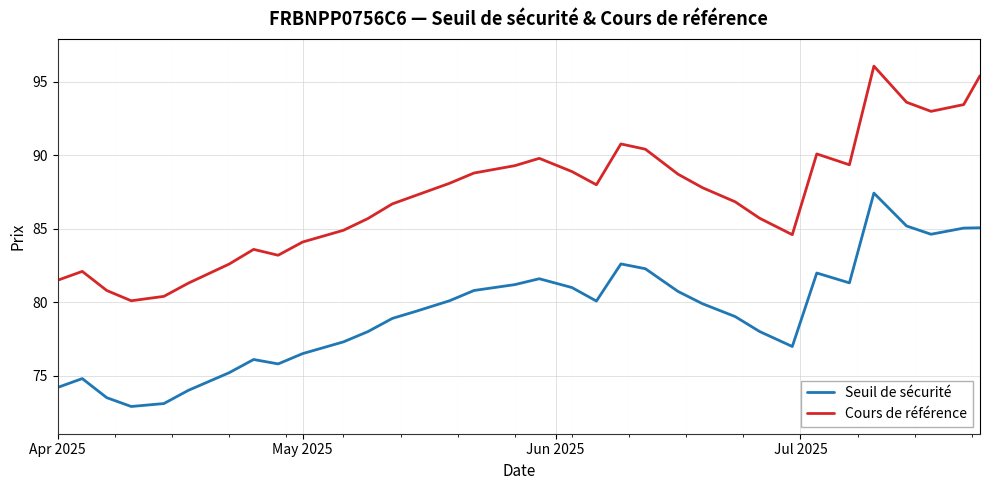

What is the lowest value of the Cours de référence series?

80.1